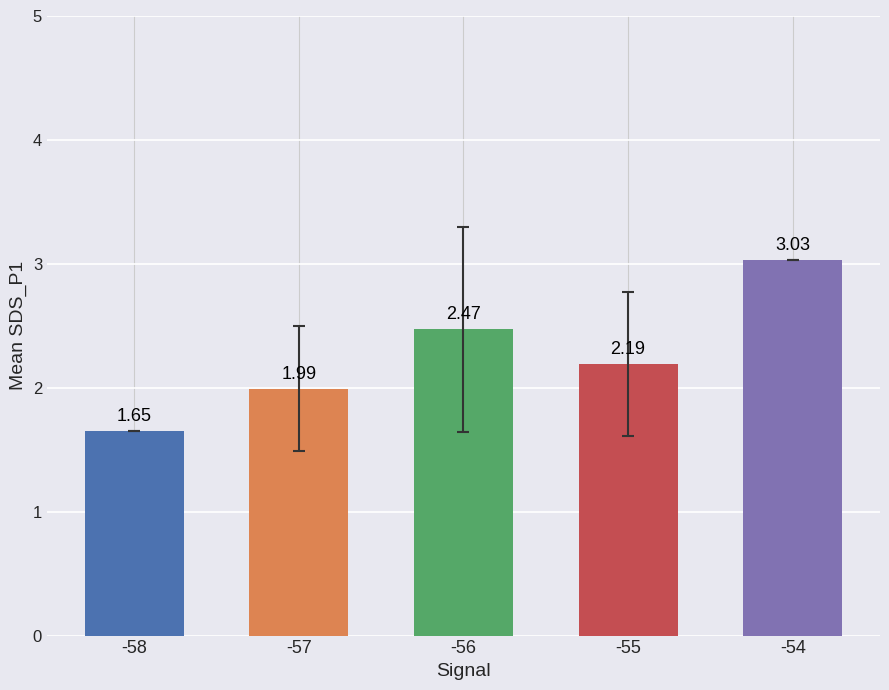

What is the sum of the values at -55 and -57?

4.2